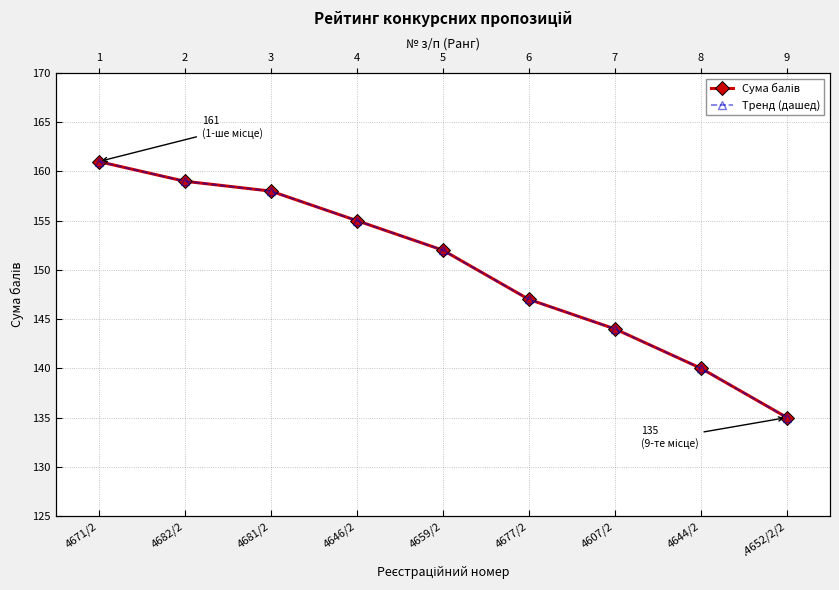

Reading right to left, extract all data points from this chart.

Сума балів: 135	140	144	147	152	155	158	159	161
Тренд (дашед): 135	140	144	147	152	155	158	159	161